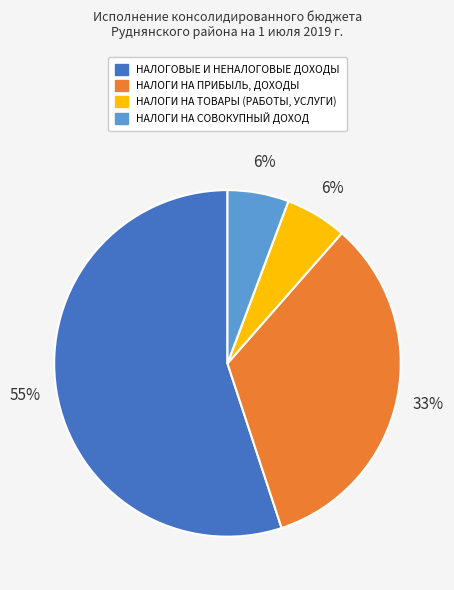

What is the majority slice?

НАЛОГОВЫЕ И НЕНАЛОГОВЫЕ ДОХОДЫ